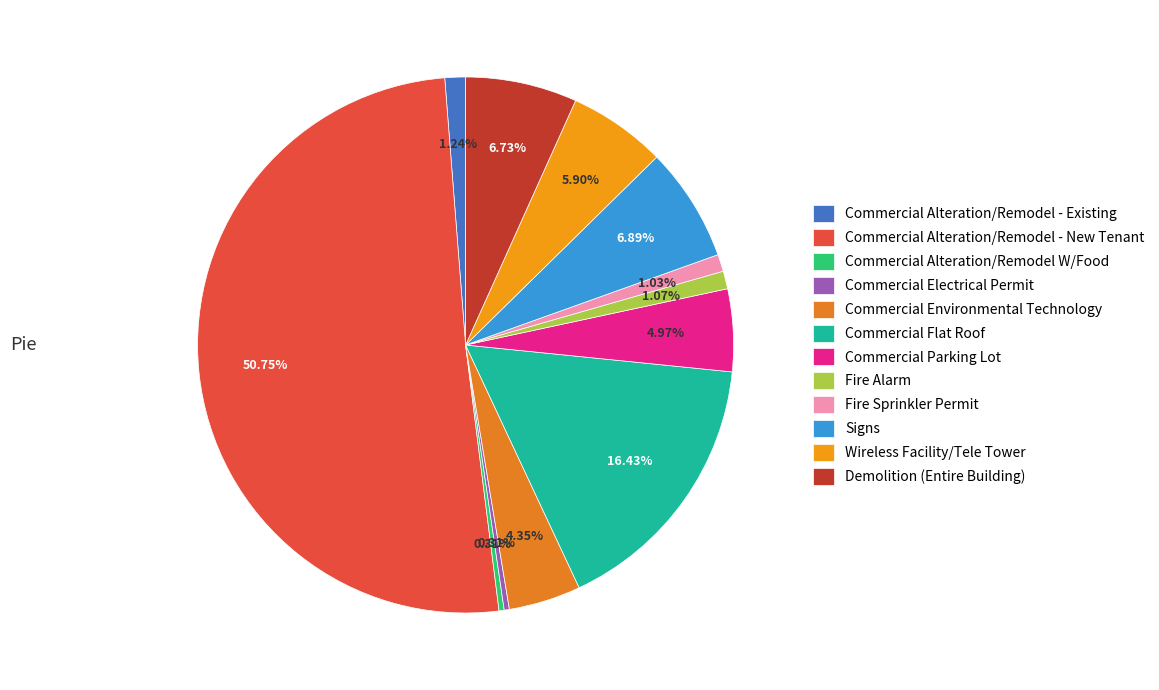

How many slices are in this pie chart?

12